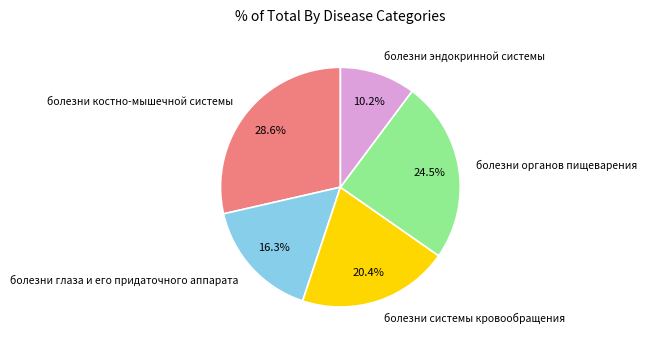

Is it true that болезни эндокринной системы is 10% of the pie?

True